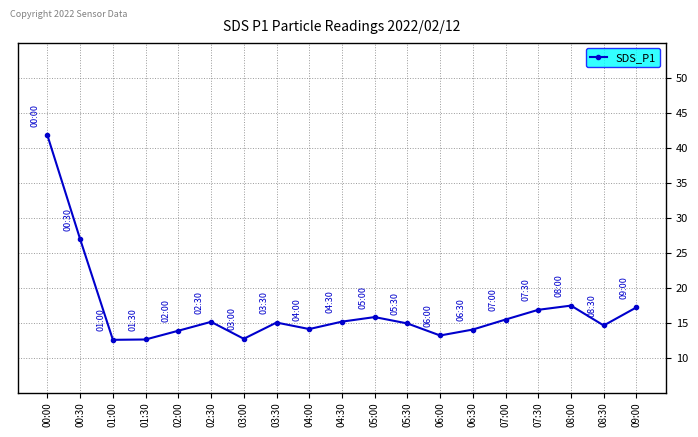

What is the difference between the maximum and minimum values?

29.2